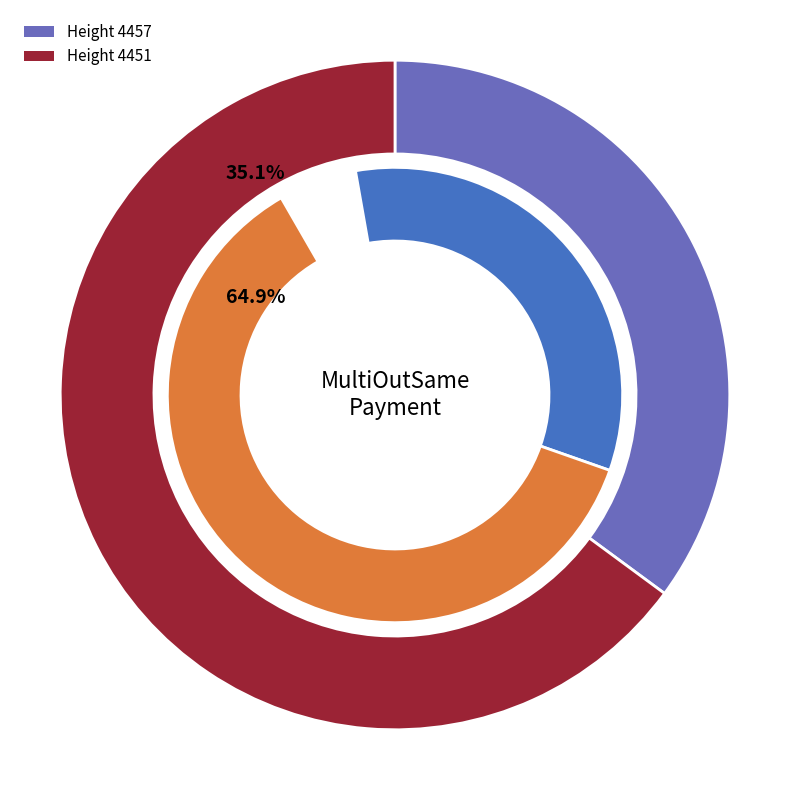

True or false: 4451 accounts for 65% of the total.

True